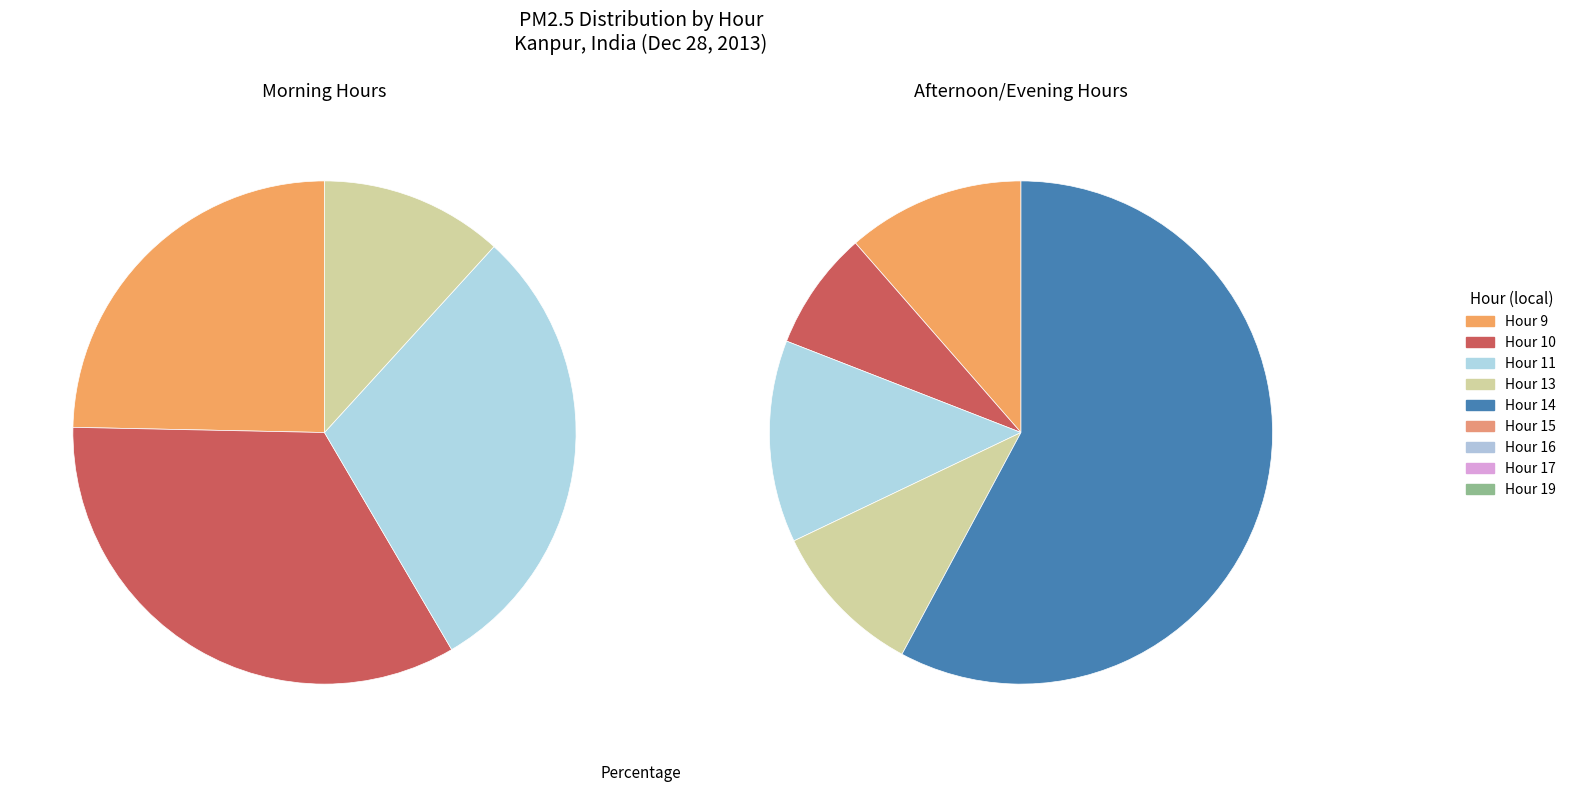

True or false: Hour 11 accounts for 14% of the total.

False